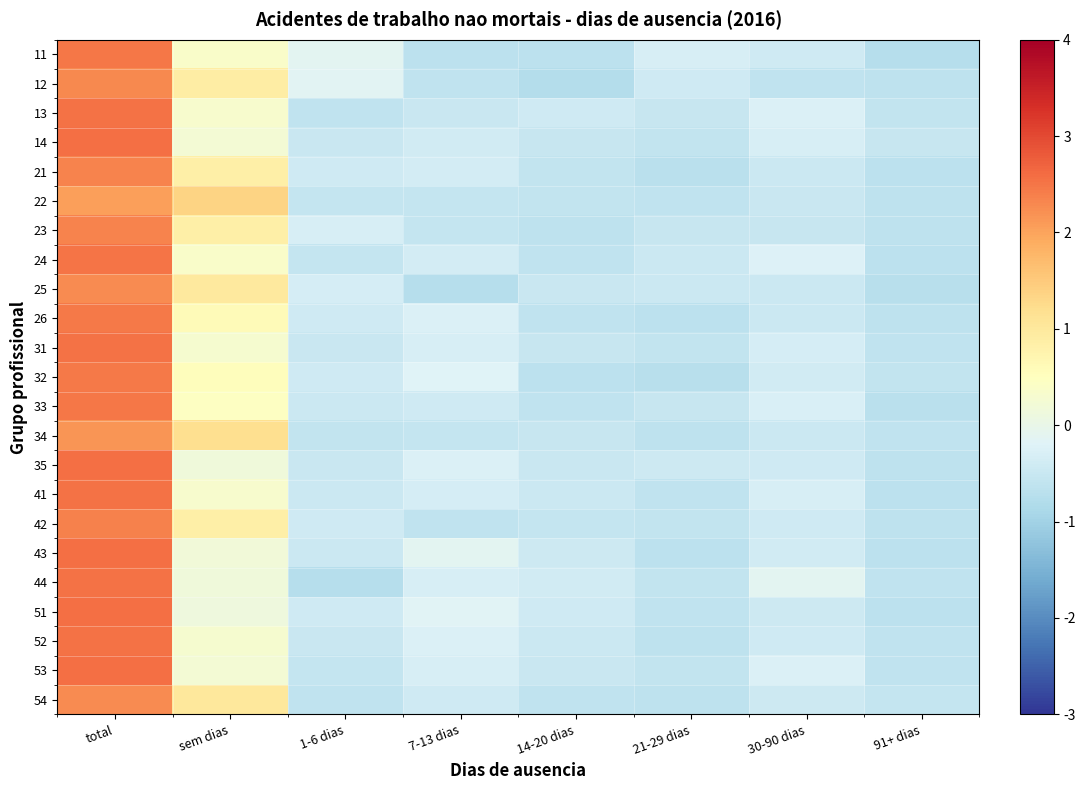

Reading right to left, list all the values displayed in this chart.

11: 91+ dias=-0.7	30-90 dias=-0.4	21-29 dias=-0.3	14-20 dias=-0.7	7-13 dias=-0.7	1-6 dias=-0.1	sem dias=0.4	total=2.5
12: 91+ dias=-0.6	30-90 dias=-0.6	21-29 dias=-0.4	14-20 dias=-0.8	7-13 dias=-0.6	1-6 dias=-0.1	sem dias=0.9	total=2.3
13: 91+ dias=-0.6	30-90 dias=-0.3	21-29 dias=-0.5	14-20 dias=-0.4	7-13 dias=-0.5	1-6 dias=-0.6	sem dias=0.3	total=2.5
14: 91+ dias=-0.5	30-90 dias=-0.3	21-29 dias=-0.6	14-20 dias=-0.5	7-13 dias=-0.4	1-6 dias=-0.5	sem dias=0.2	total=2.6
21: 91+ dias=-0.7	30-90 dias=-0.5	21-29 dias=-0.7	14-20 dias=-0.6	7-13 dias=-0.4	1-6 dias=-0.4	sem dias=0.8	total=2.3
22: 91+ dias=-0.6	30-90 dias=-0.5	21-29 dias=-0.6	14-20 dias=-0.6	7-13 dias=-0.5	1-6 dias=-0.6	sem dias=1.4	total=2.1
23: 91+ dias=-0.6	30-90 dias=-0.5	21-29 dias=-0.5	14-20 dias=-0.6	7-13 dias=-0.6	1-6 dias=-0.3	sem dias=0.9	total=2.3
24: 91+ dias=-0.7	30-90 dias=-0.2	21-29 dias=-0.5	14-20 dias=-0.6	7-13 dias=-0.3	1-6 dias=-0.6	sem dias=0.4	total=2.5
25: 91+ dias=-0.7	30-90 dias=-0.5	21-29 dias=-0.5	14-20 dias=-0.5	7-13 dias=-0.8	1-6 dias=-0.3	sem dias=1.0	total=2.3
26: 91+ dias=-0.6	30-90 dias=-0.5	21-29 dias=-0.7	14-20 dias=-0.6	7-13 dias=-0.3	1-6 dias=-0.4	sem dias=0.6	total=2.4
31: 91+ dias=-0.6	30-90 dias=-0.3	21-29 dias=-0.6	14-20 dias=-0.5	7-13 dias=-0.3	1-6 dias=-0.5	sem dias=0.3	total=2.5
32: 91+ dias=-0.6	30-90 dias=-0.4	21-29 dias=-0.7	14-20 dias=-0.7	7-13 dias=-0.2	1-6 dias=-0.4	sem dias=0.5	total=2.5
33: 91+ dias=-0.7	30-90 dias=-0.3	21-29 dias=-0.5	14-20 dias=-0.6	7-13 dias=-0.4	1-6 dias=-0.5	sem dias=0.5	total=2.5
34: 91+ dias=-0.6	30-90 dias=-0.5	21-29 dias=-0.6	14-20 dias=-0.5	7-13 dias=-0.6	1-6 dias=-0.6	sem dias=1.2	total=2.2
35: 91+ dias=-0.6	30-90 dias=-0.4	21-29 dias=-0.5	14-20 dias=-0.5	7-13 dias=-0.2	1-6 dias=-0.5	sem dias=0.2	total=2.6
41: 91+ dias=-0.7	30-90 dias=-0.3	21-29 dias=-0.6	14-20 dias=-0.5	7-13 dias=-0.3	1-6 dias=-0.5	sem dias=0.3	total=2.5
42: 91+ dias=-0.6	30-90 dias=-0.4	21-29 dias=-0.6	14-20 dias=-0.5	7-13 dias=-0.6	1-6 dias=-0.4	sem dias=0.8	total=2.4
43: 91+ dias=-0.7	30-90 dias=-0.4	21-29 dias=-0.7	14-20 dias=-0.4	7-13 dias=-0.1	1-6 dias=-0.5	sem dias=0.2	total=2.6
44: 91+ dias=-0.6	30-90 dias=-0.1	21-29 dias=-0.6	14-20 dias=-0.4	7-13 dias=-0.3	1-6 dias=-0.7	sem dias=0.2	total=2.5
51: 91+ dias=-0.7	30-90 dias=-0.5	21-29 dias=-0.6	14-20 dias=-0.4	7-13 dias=-0.2	1-6 dias=-0.4	sem dias=0.1	total=2.6
52: 91+ dias=-0.6	30-90 dias=-0.4	21-29 dias=-0.6	14-20 dias=-0.5	7-13 dias=-0.2	1-6 dias=-0.5	sem dias=0.3	total=2.5
53: 91+ dias=-0.6	30-90 dias=-0.3	21-29 dias=-0.6	14-20 dias=-0.5	7-13 dias=-0.3	1-6 dias=-0.6	sem dias=0.2	total=2.6
54: 91+ dias=-0.6	30-90 dias=-0.5	21-29 dias=-0.6	14-20 dias=-0.6	7-13 dias=-0.4	1-6 dias=-0.6	sem dias=1.0	total=2.3